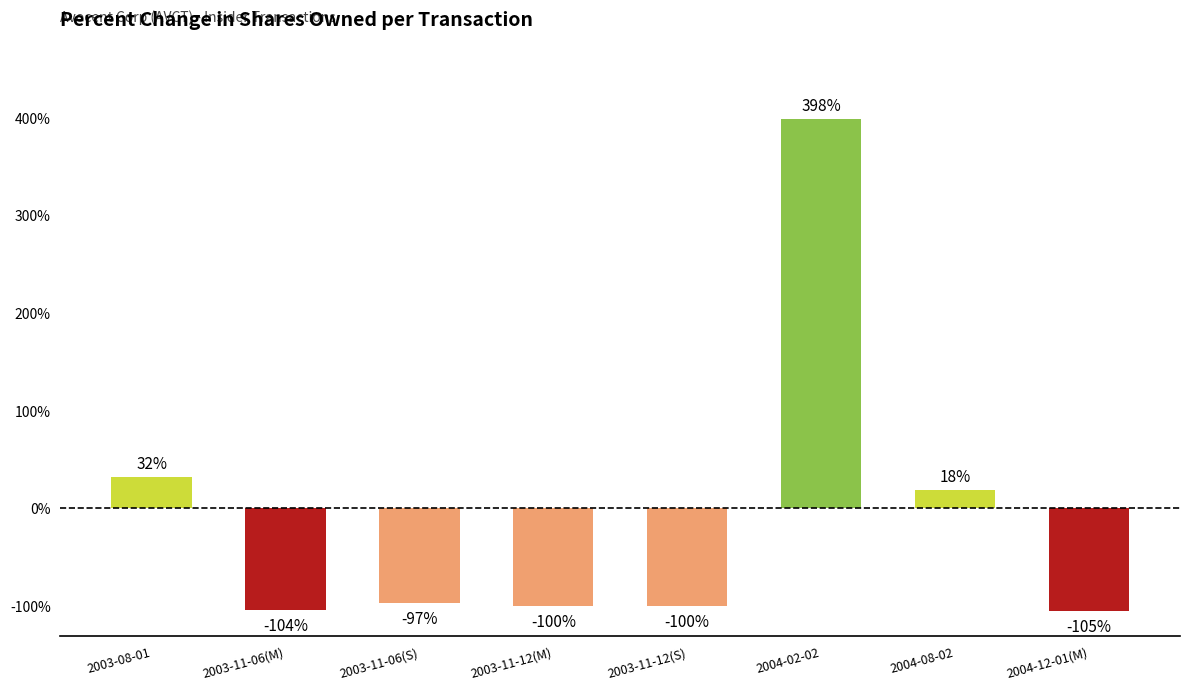

What is the difference between the values at 2003-11-06(M) and 2003-11-06(S)?

7